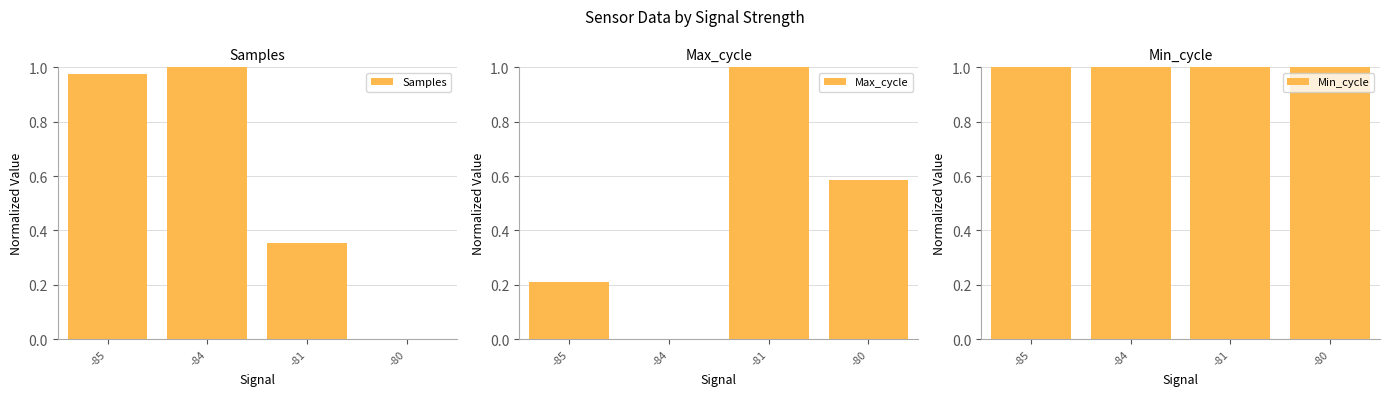

What are all the series names shown in the legend?

Samples, Max_cycle, Min_cycle